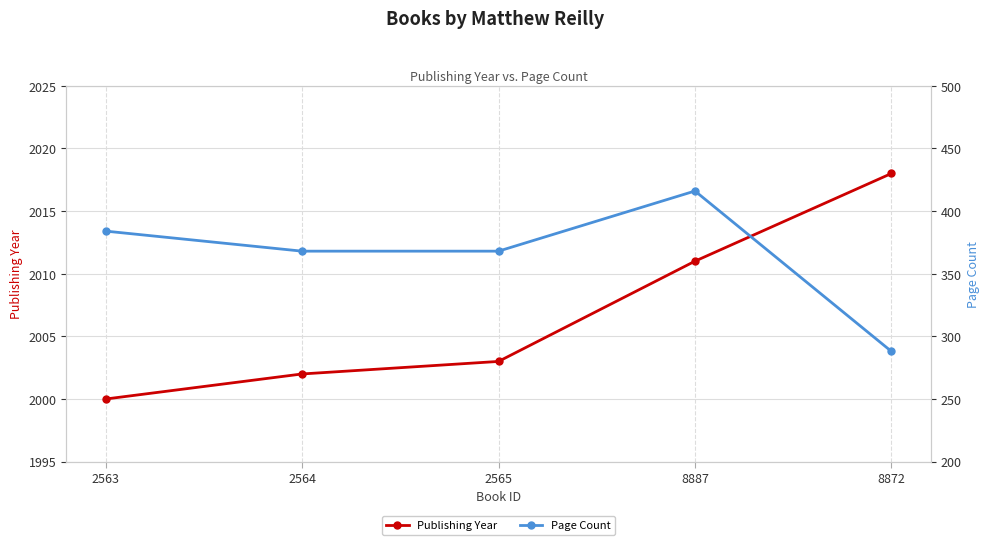

What position from the left is 8887?

4